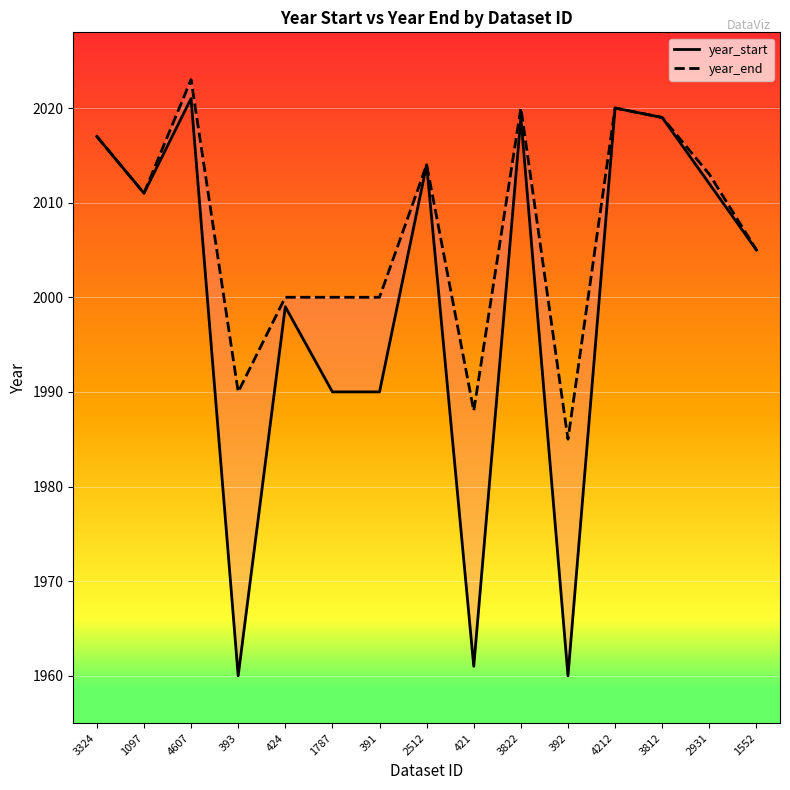

At which category does year_start reach its first local valley?

1097